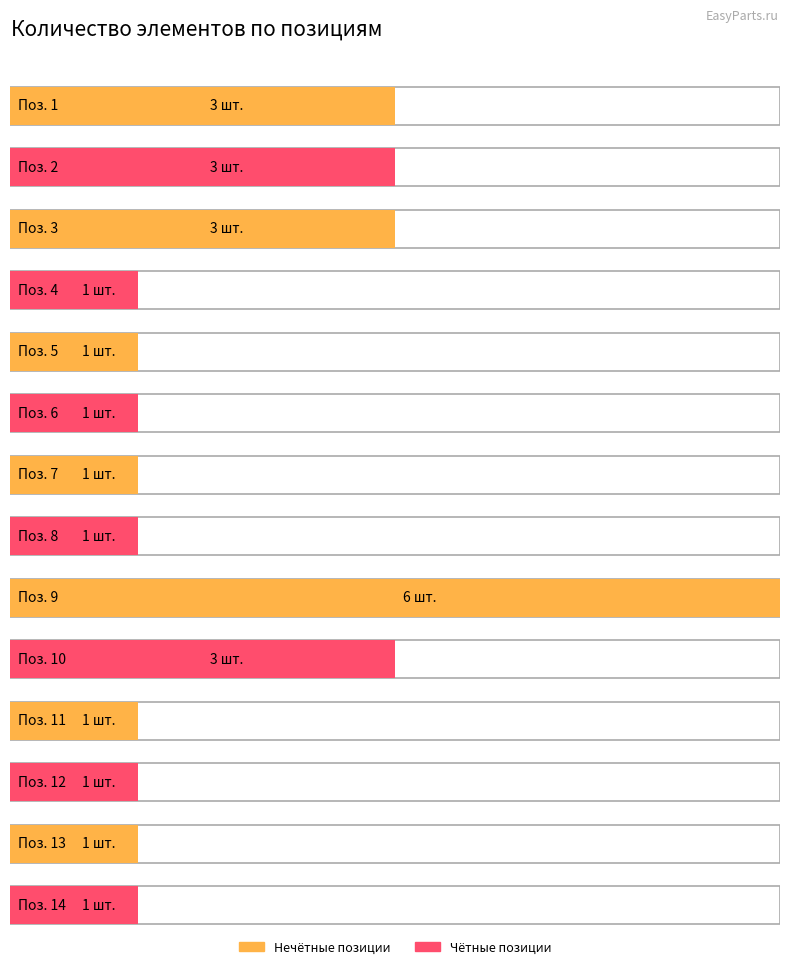

At which category does the chart reach its minimum across all series?

4